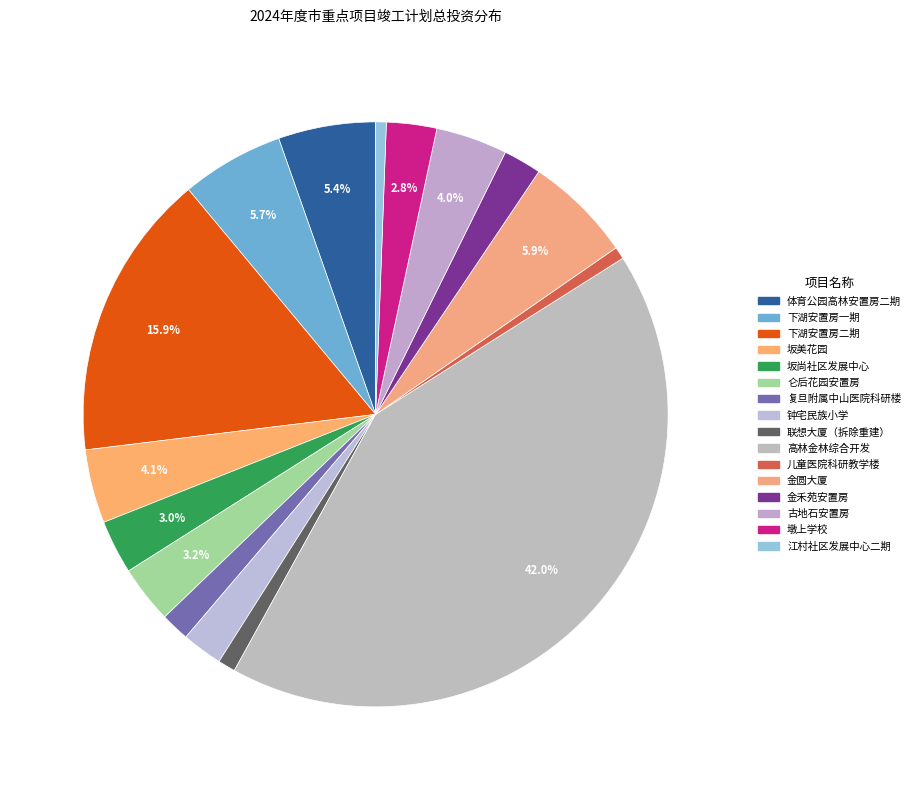

True or false: 坂尚社区发展中心 accounts for 3% of the total.

True